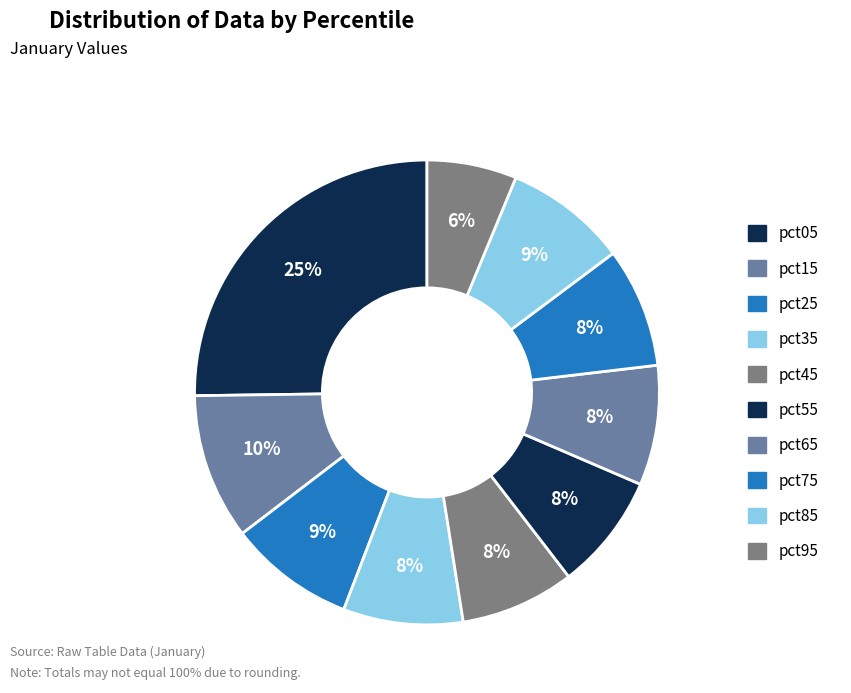

How many segments does this pie chart have?

10